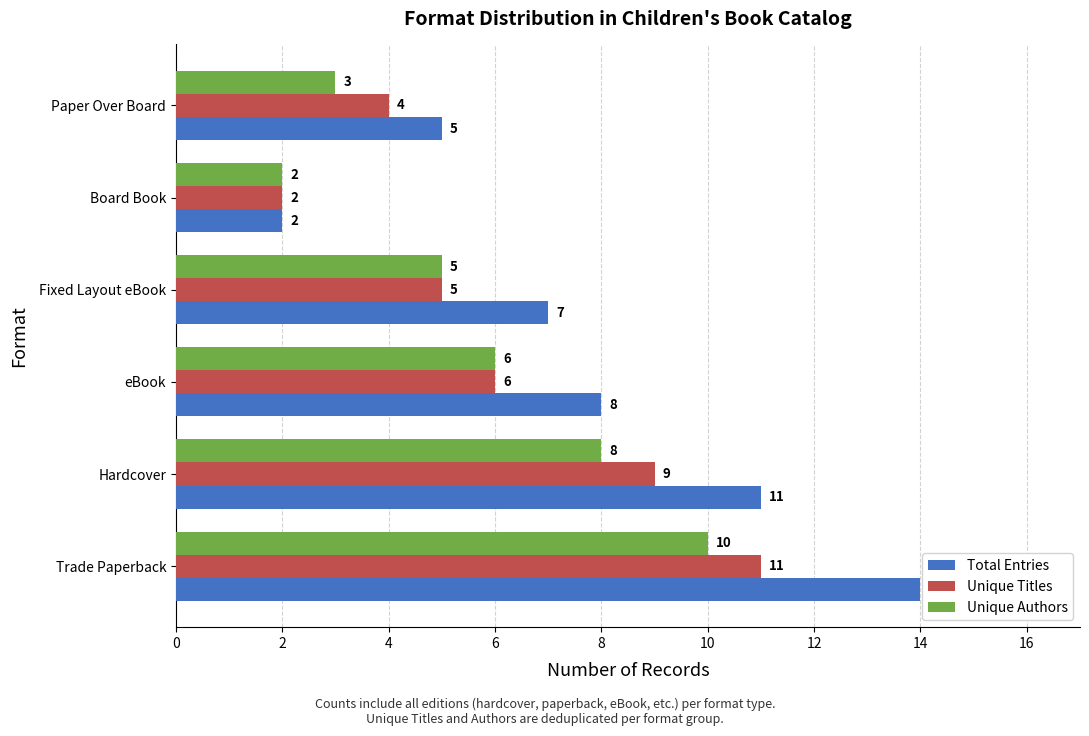

Which label corresponds to the smallest value in the chart?

Board Book